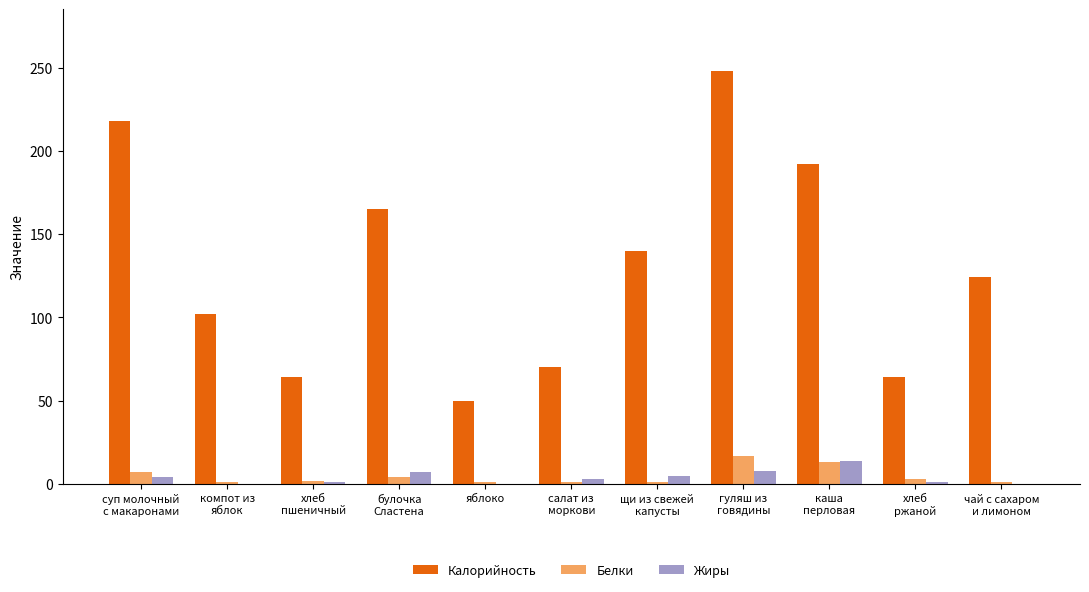

At which category is the sum across all series the highest?

гуляш из
говядины